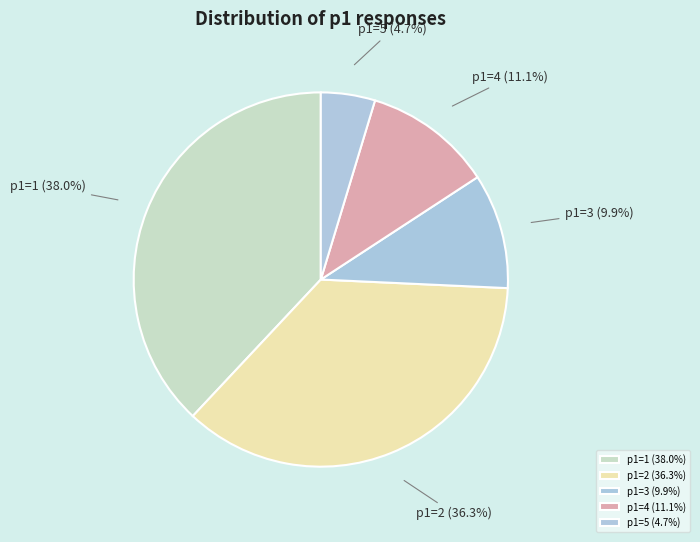

Rank the categories by value from lowest to highest.

p1=5 (4.7%), p1=3 (9.9%), p1=4 (11.1%), p1=2 (36.3%), p1=1 (38.0%)